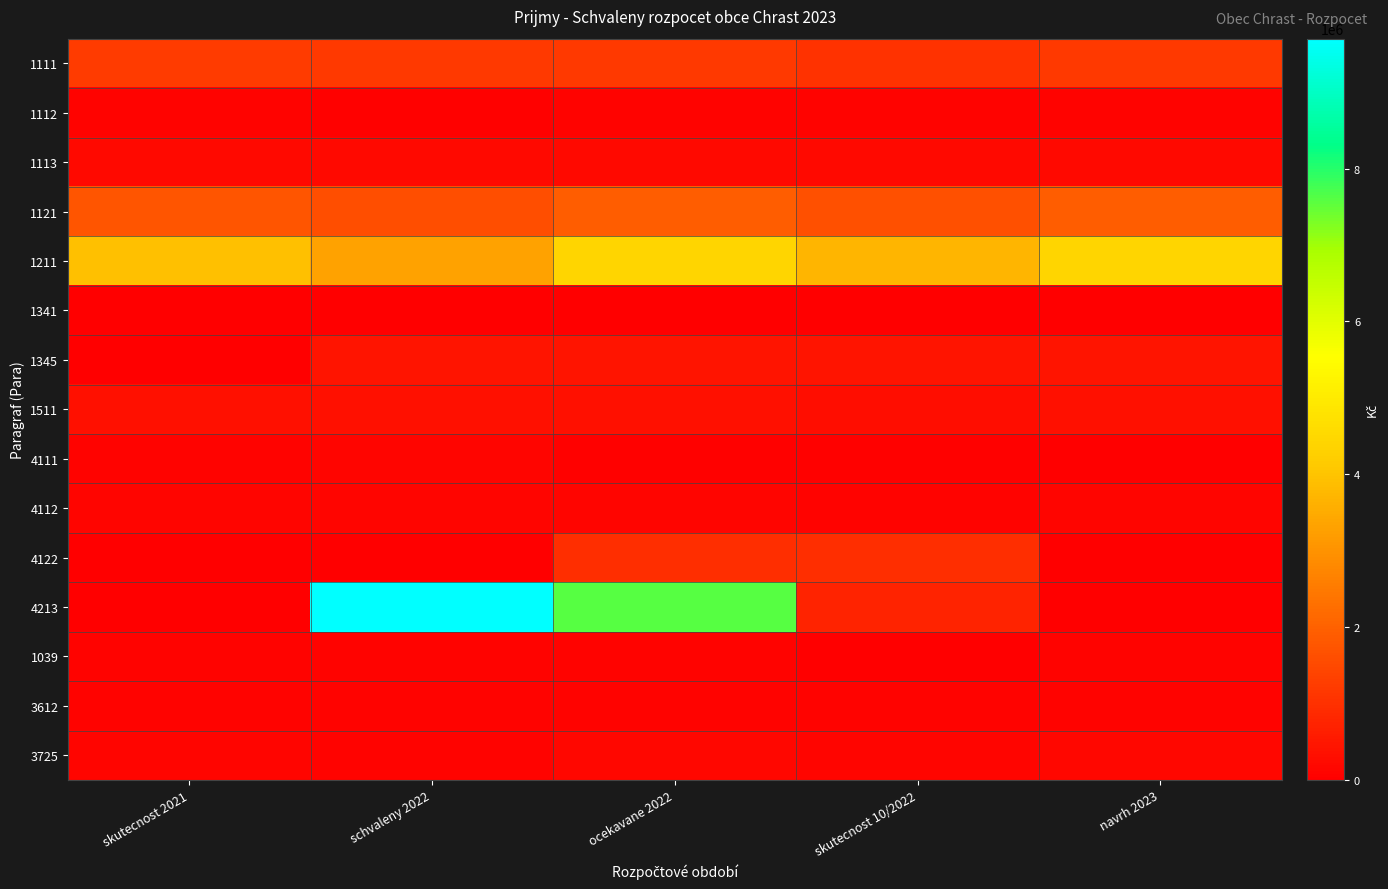

At how many categories does at least one series exceed 7015154?

2